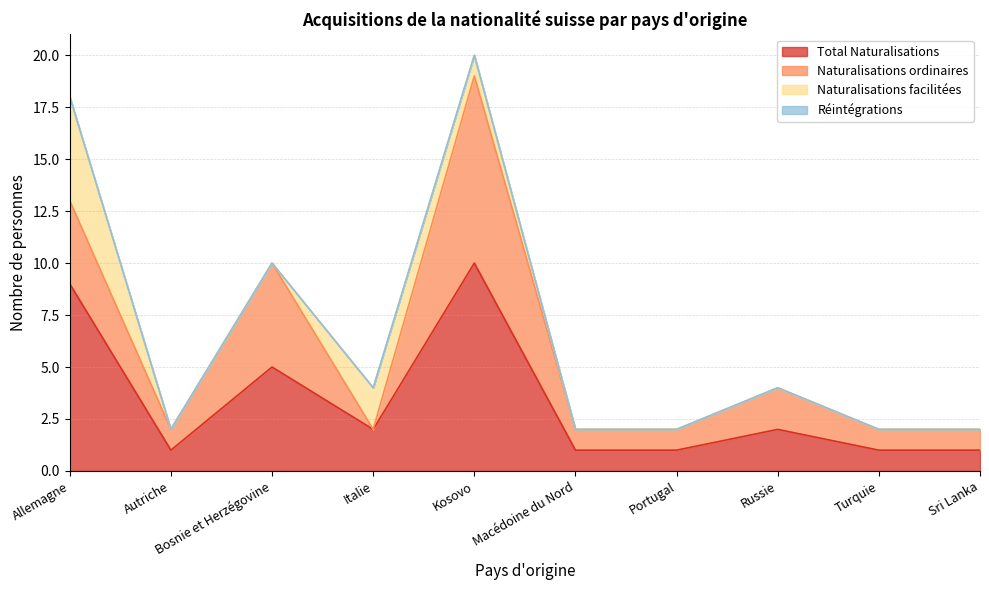

List the series in order of their overall mean, highest first.

Total Naturalisations, Naturalisations ordinaires, Naturalisations facilitées, Réintégrations